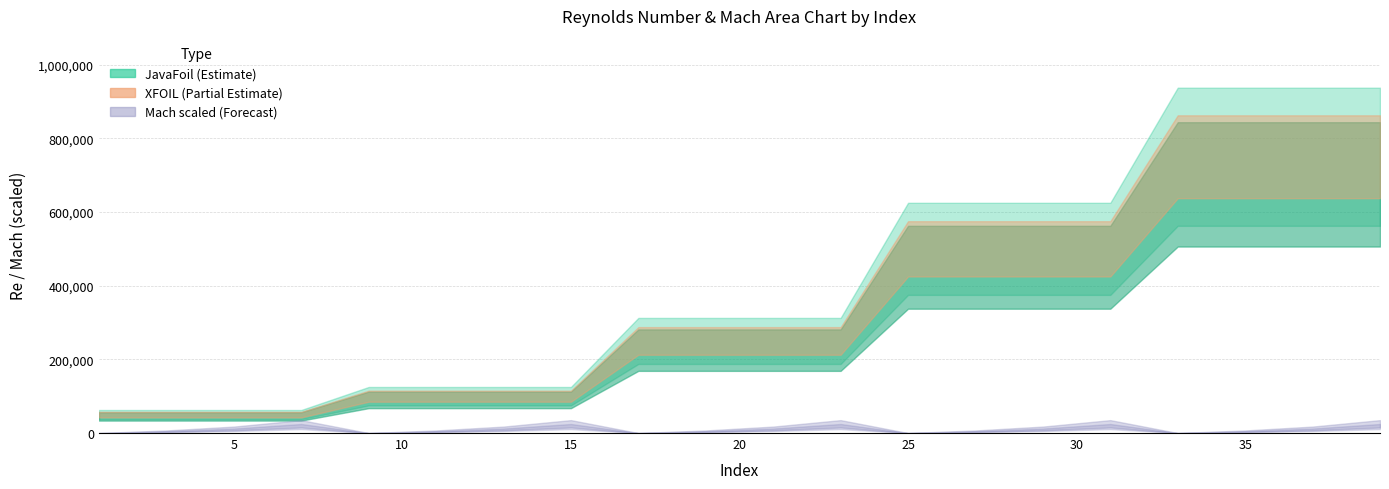

True or false: XFOIL Re has more than 0 points higher than both neighbors.

False